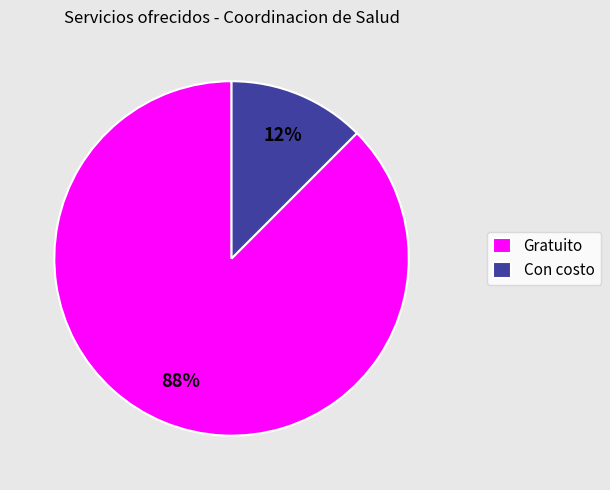

Rank the categories by value from highest to lowest.

Gratuito, Con costo